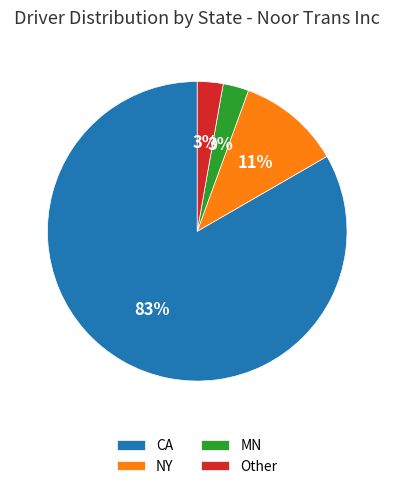

What is the largest slice in the pie chart?

CA